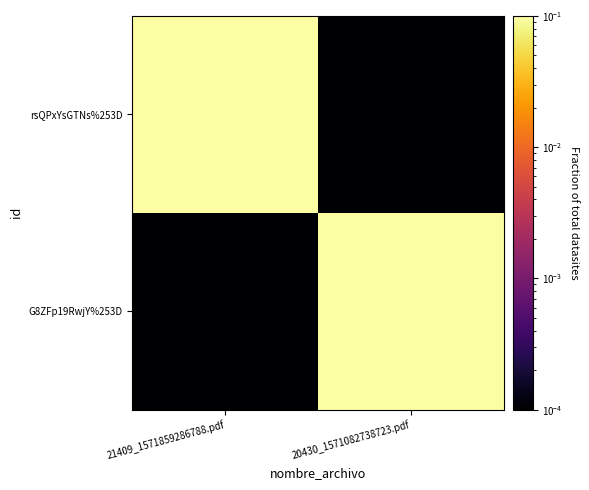

Which label corresponds to the smallest value in the chart?

20430_1571082738723.pdf